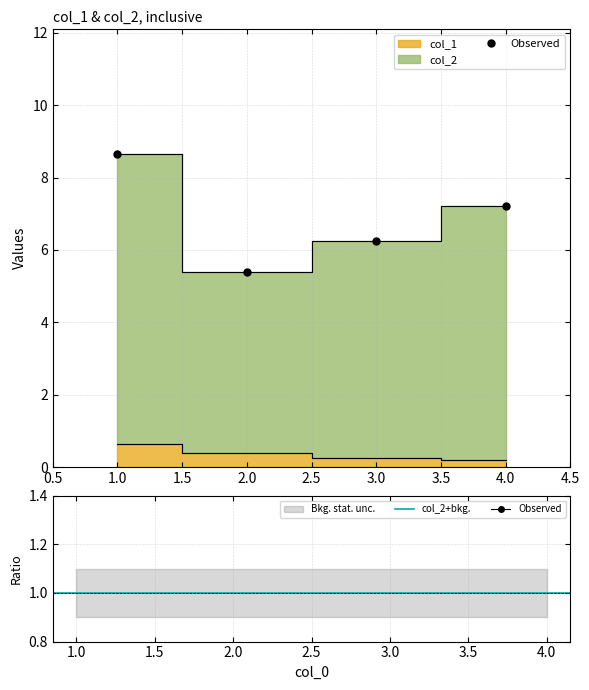

Rank the series by their maximum value, from lowest to highest.

col_1, col_2